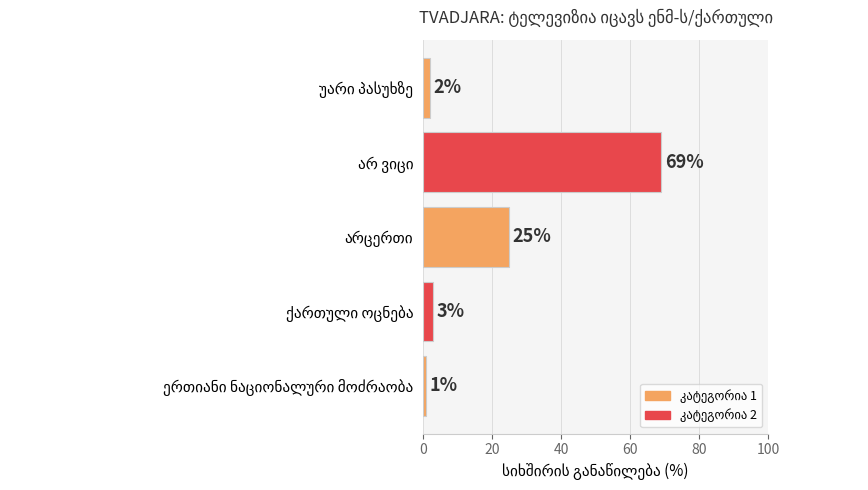

What is the difference between the maximum and second lowest values?

67